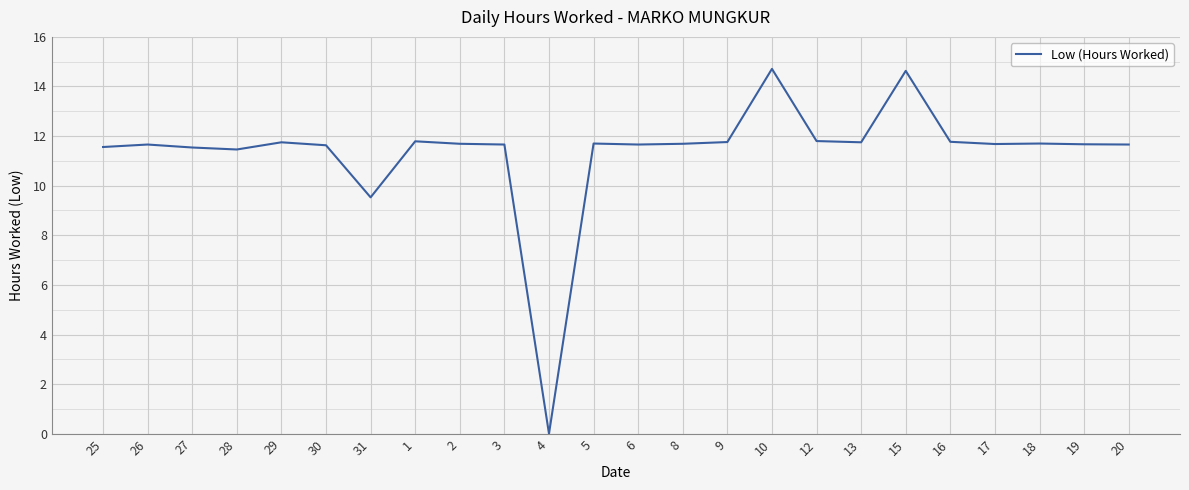

At which label is the value closest to 7?

31